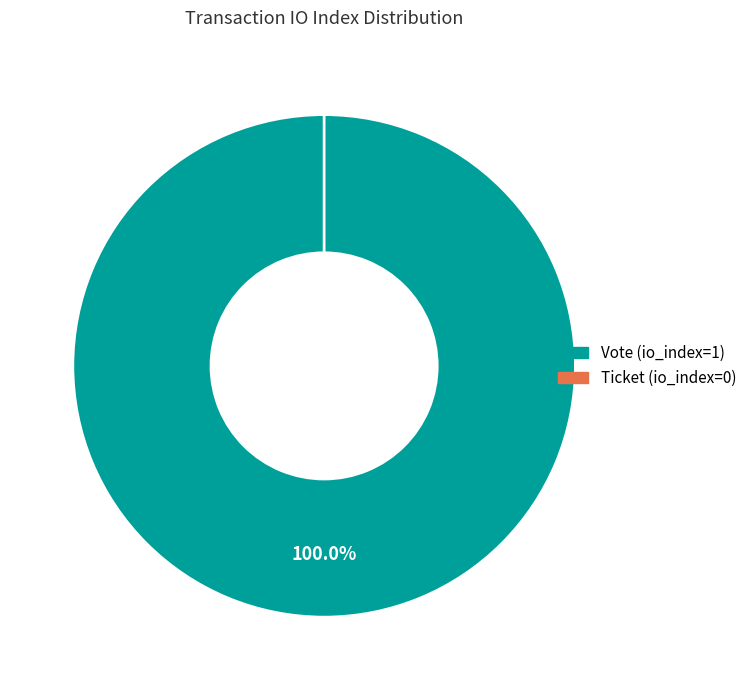

How many slices are in this pie chart?

2